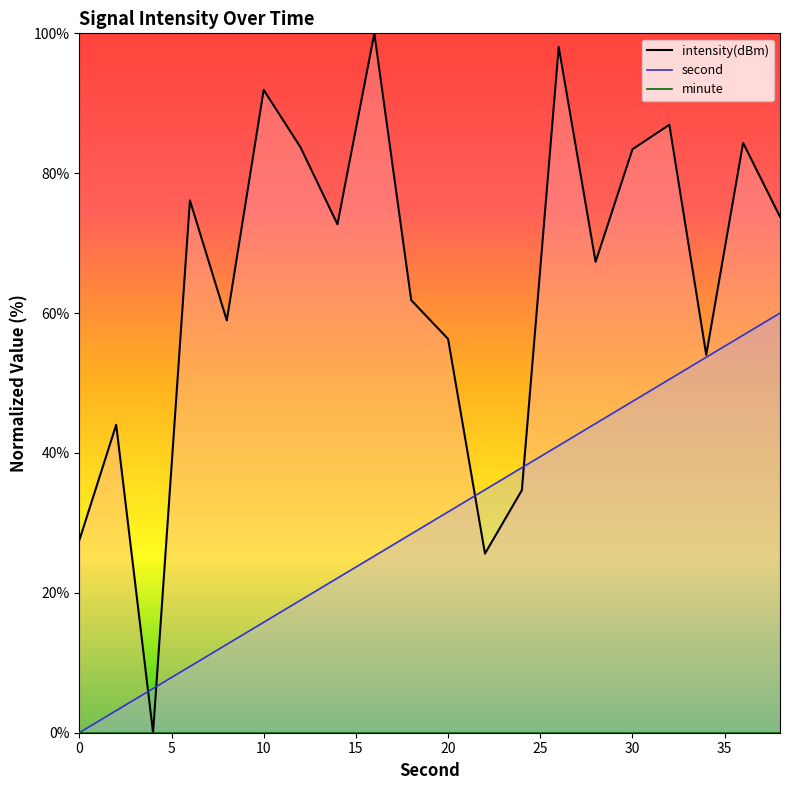

Is it true that intensity equals 67.3 at 28?

True